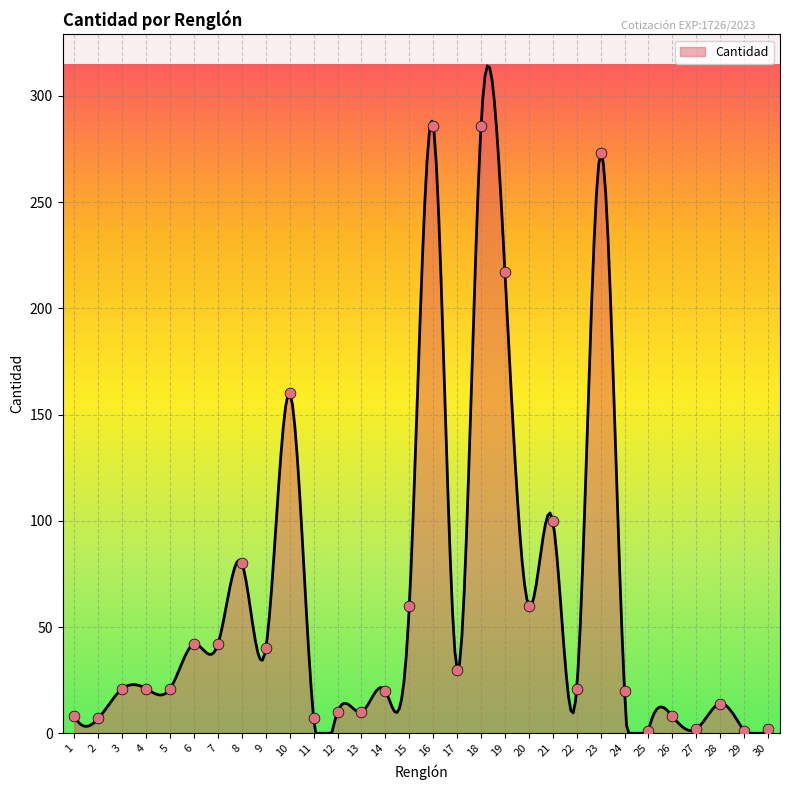

Approximately how many times larger is the value at 10 compared to 6?

3.8